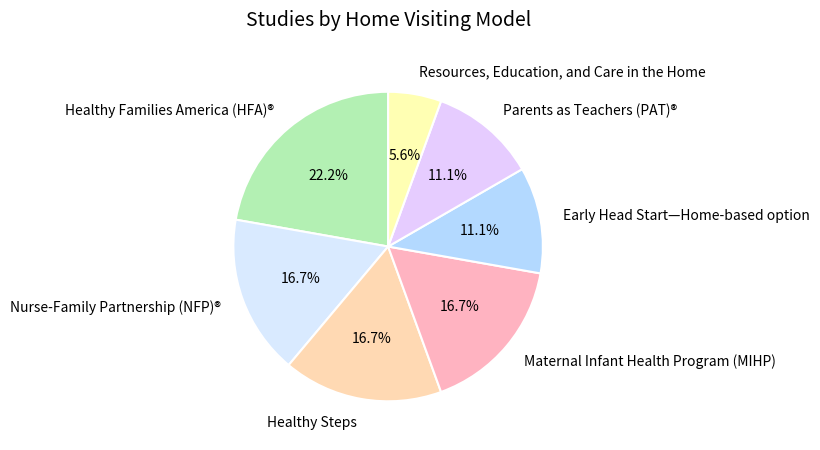

True or false: Early Head Start—Home-based option accounts for 11% of the total.

True